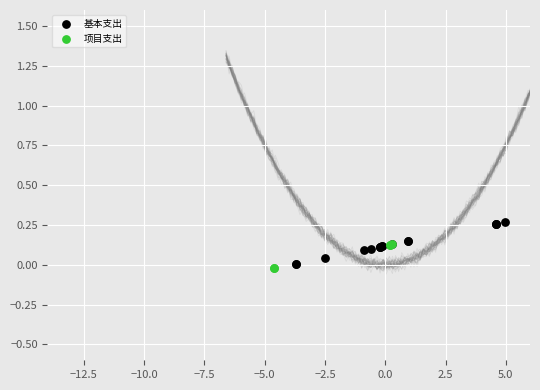

Which series contains the highest Y value?

基本支出